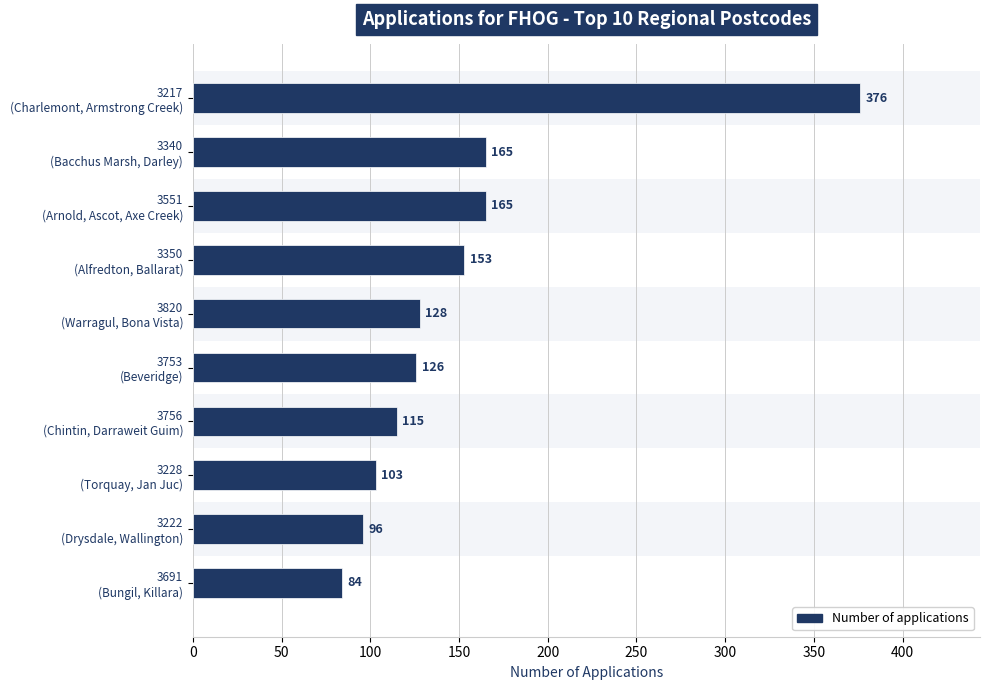

How many bars are there in total?

10